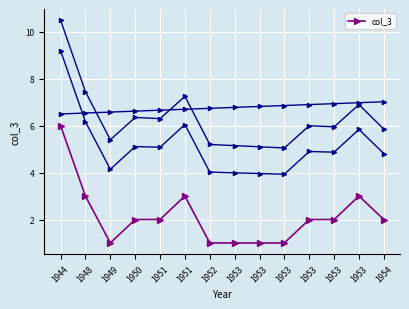

Between 1953 and 1951, which is larger?

1951